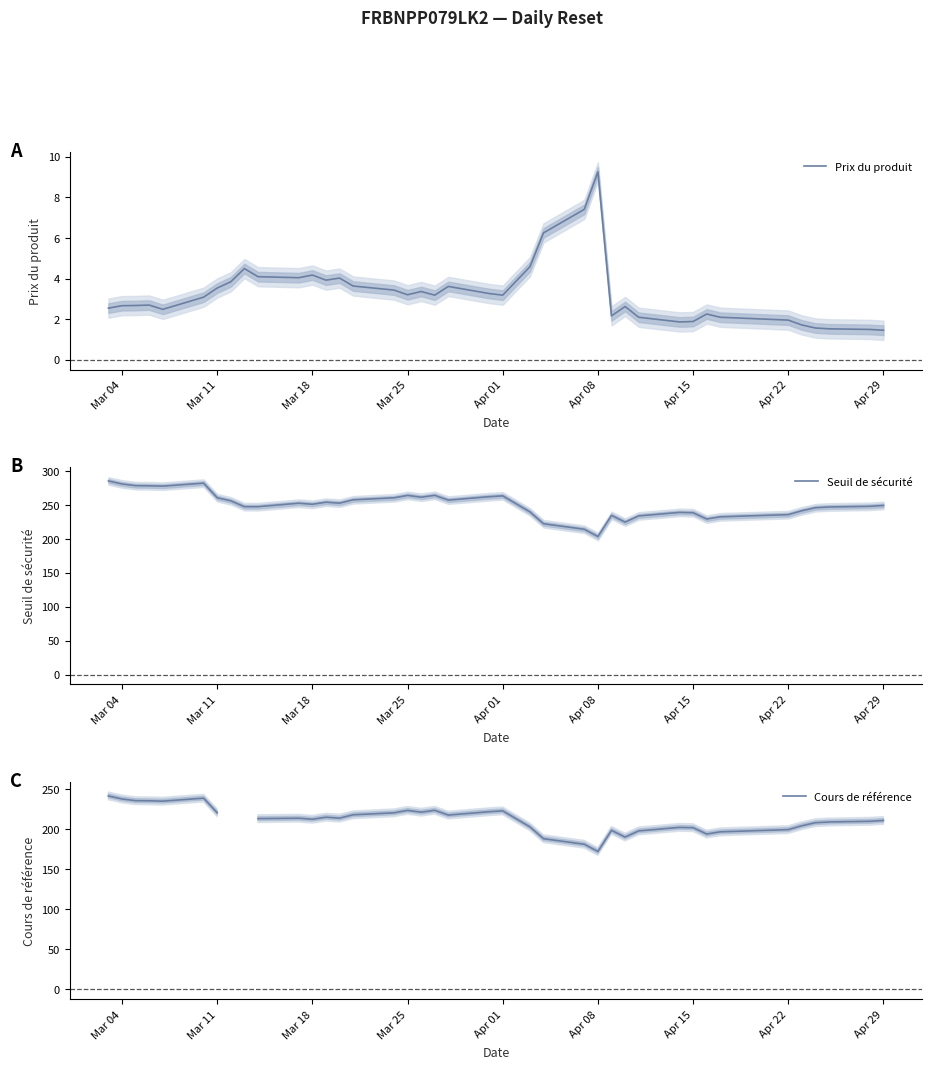

What is the sum of all Prix du produit values?

127.2